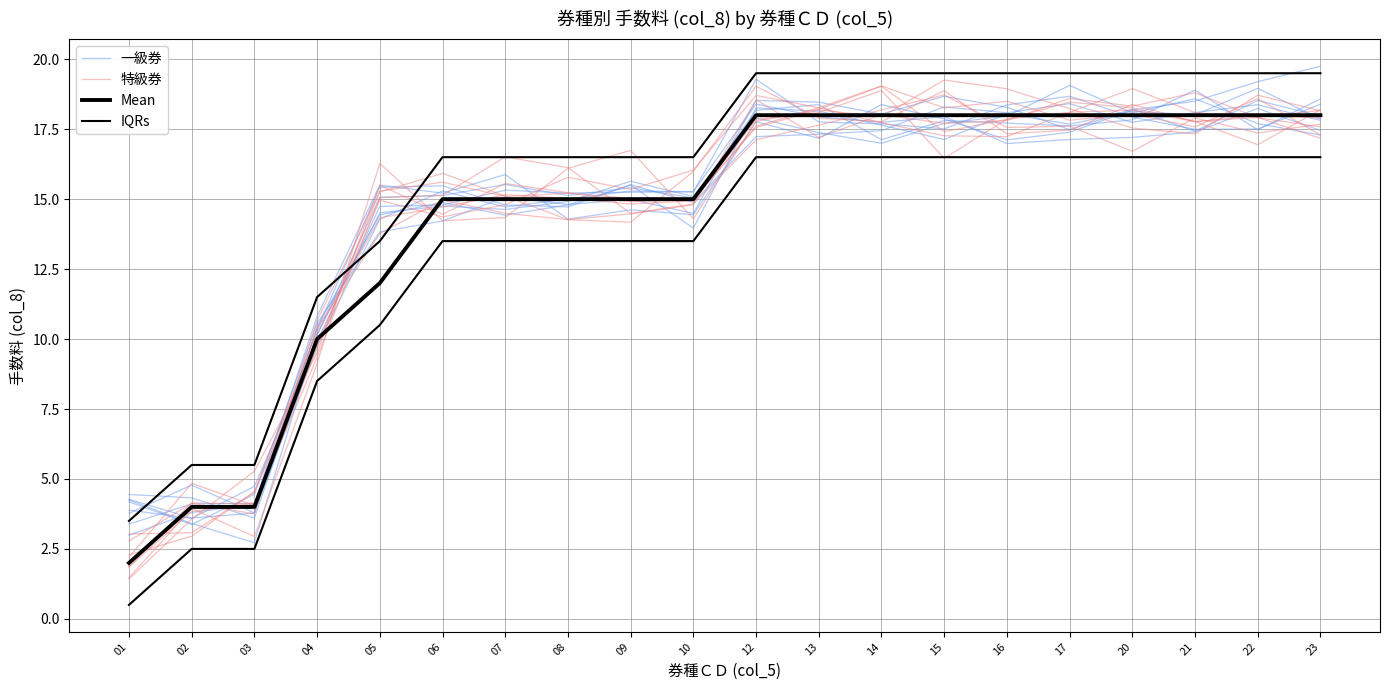

Is this an area chart (filled region under the line)?

No